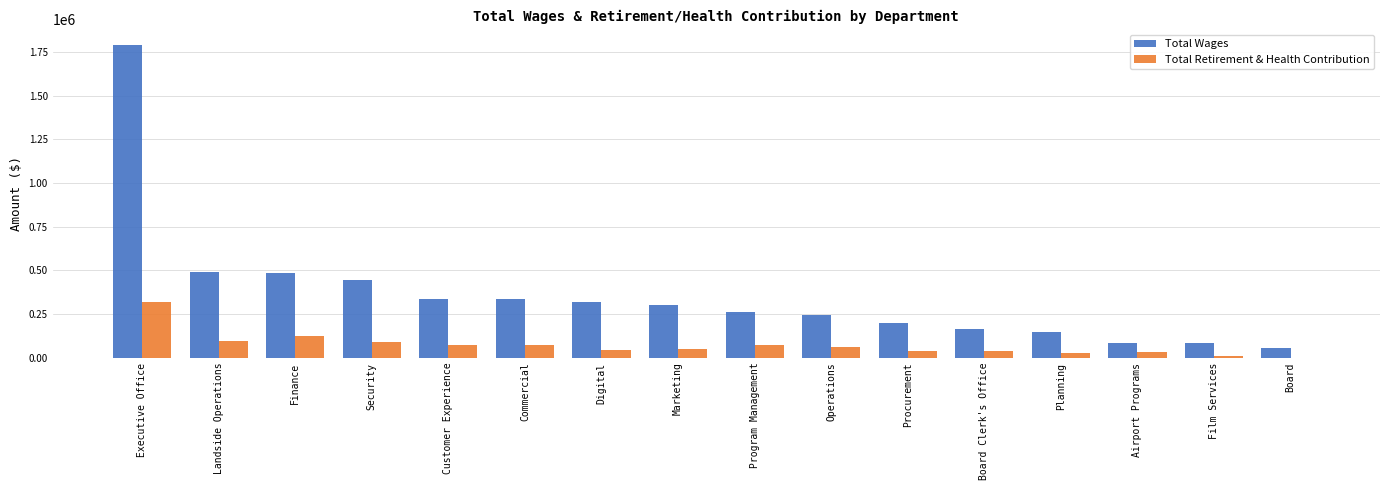

Which series changed the most between Operations and Procurement?

Total Wages